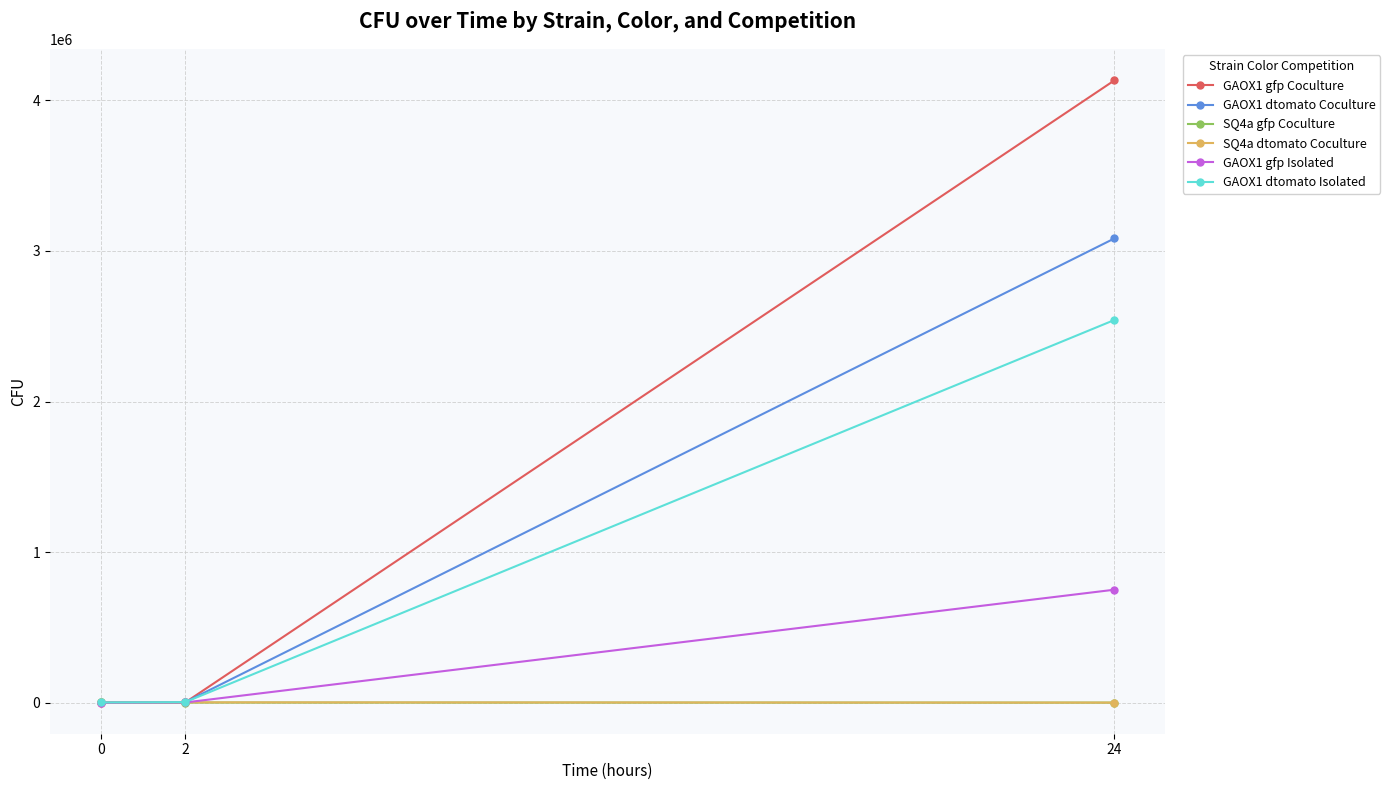

What is the sum of all GAOX1 gfp Isolated values?

751283.3